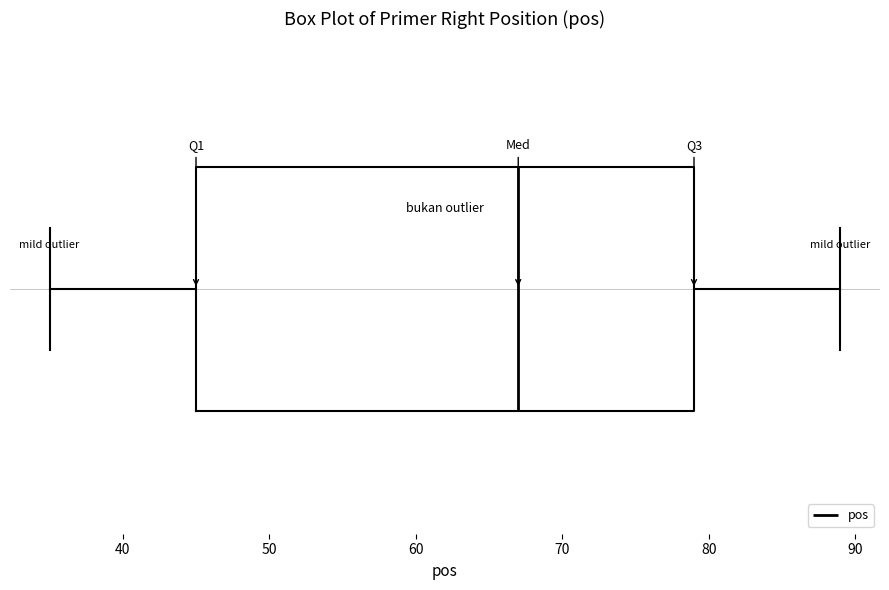

Read this box plot against the x-axis: the position of the median line, the range covered by the box, and the ends of both whiskers. The values are not printed on the chart, so give them approximately, as read against the axis.

median 67, box 45 to 79, whiskers 35 to 89